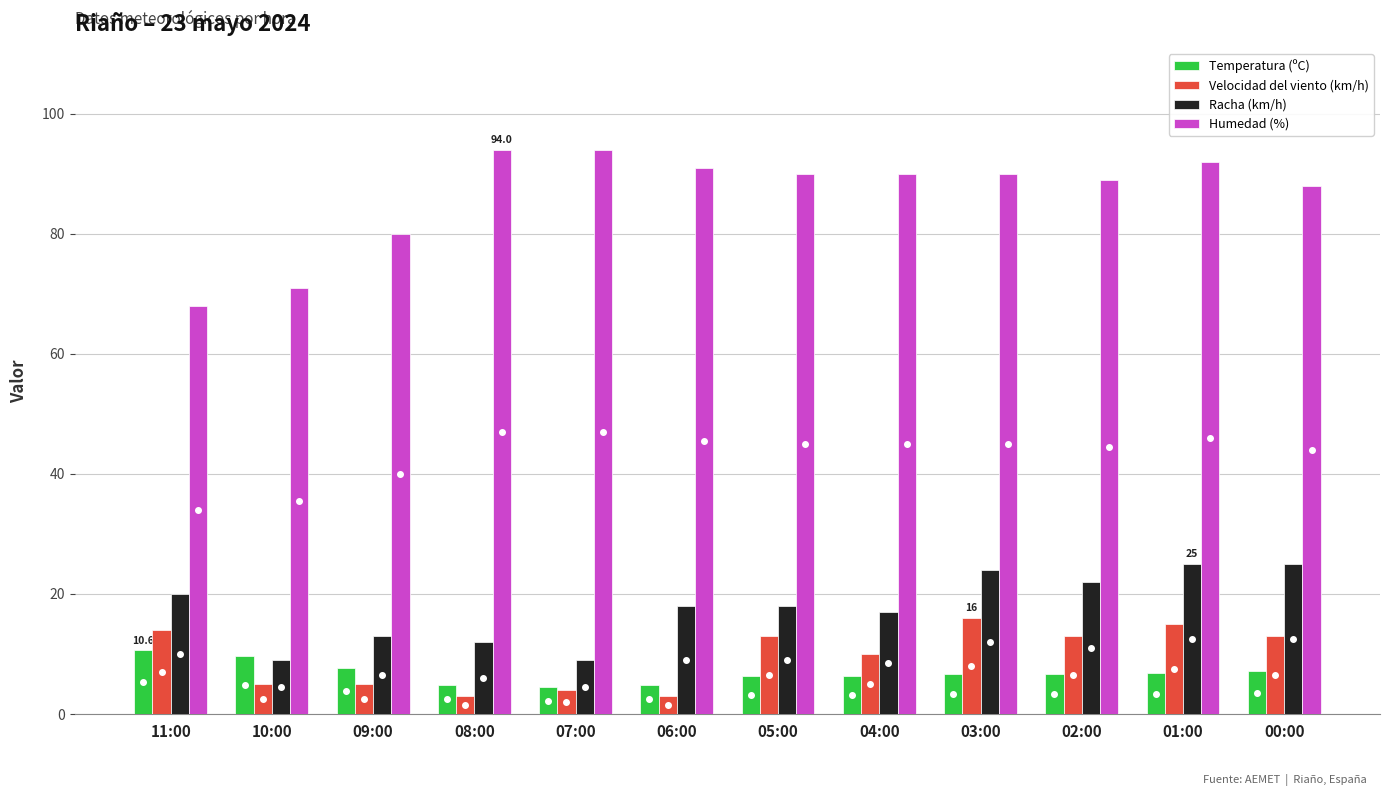

Which category has the highest value in the Velocidad del viento (km/h) series?

03:00